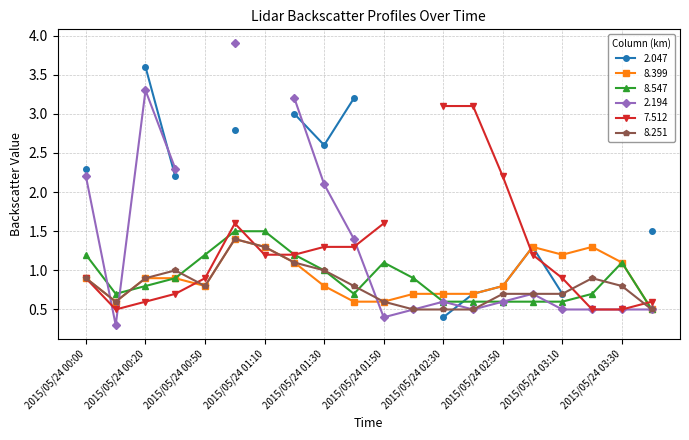

True or false: 8.399 has more than 1 points higher than both neighbors.

True